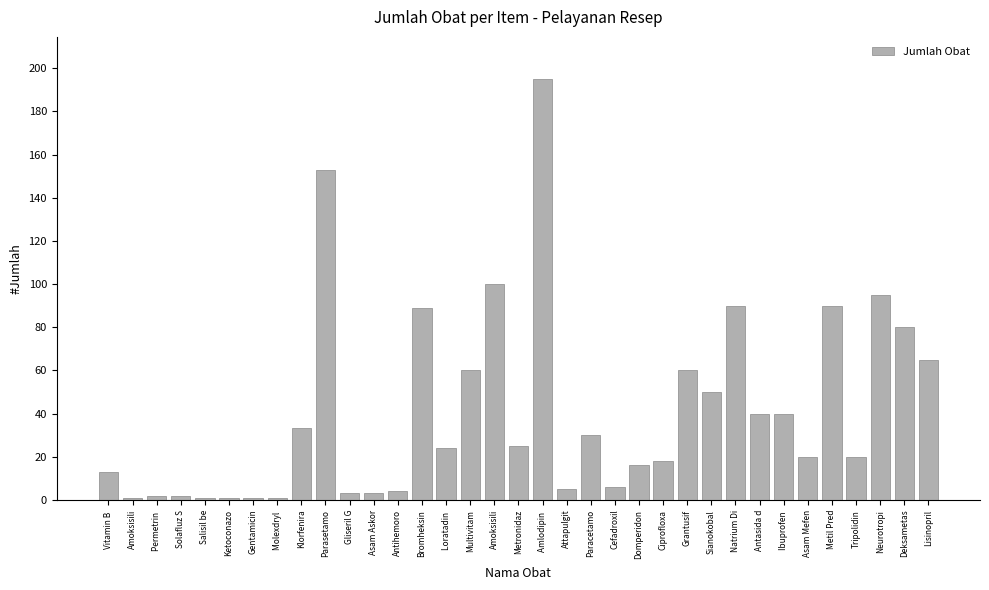

How many bars are there in total?

35